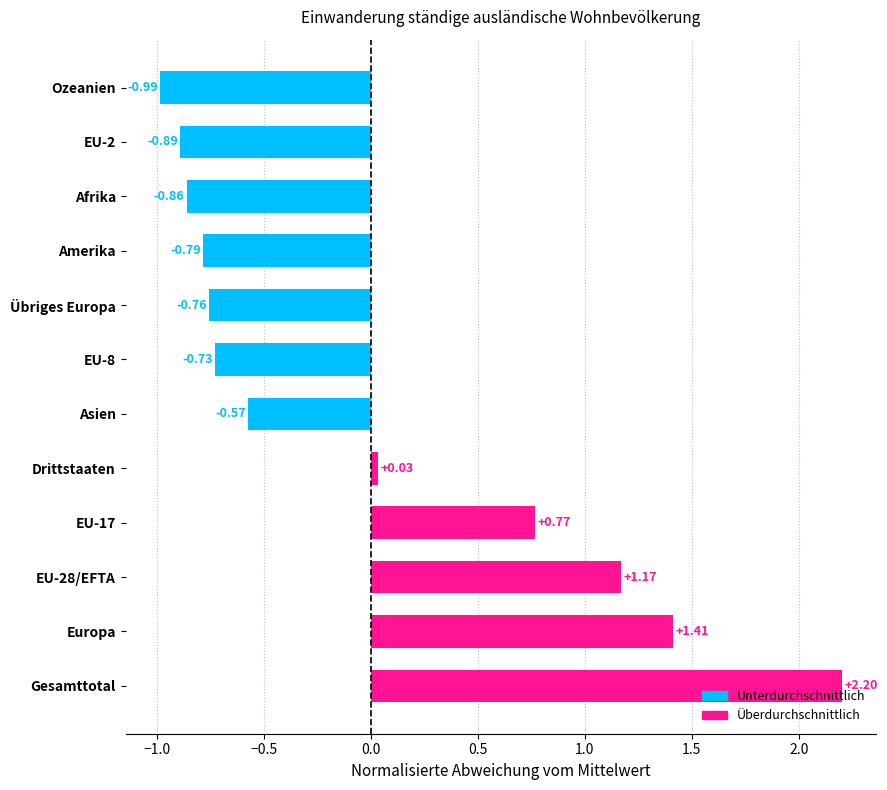

List the labels in order of value, smallest first.

Ozeanien, EU-2, Afrika, Amerika, Übriges Europa, EU-8, Asien, Drittstaaten, EU-17, EU-28/EFTA, Europa, Gesamttotal